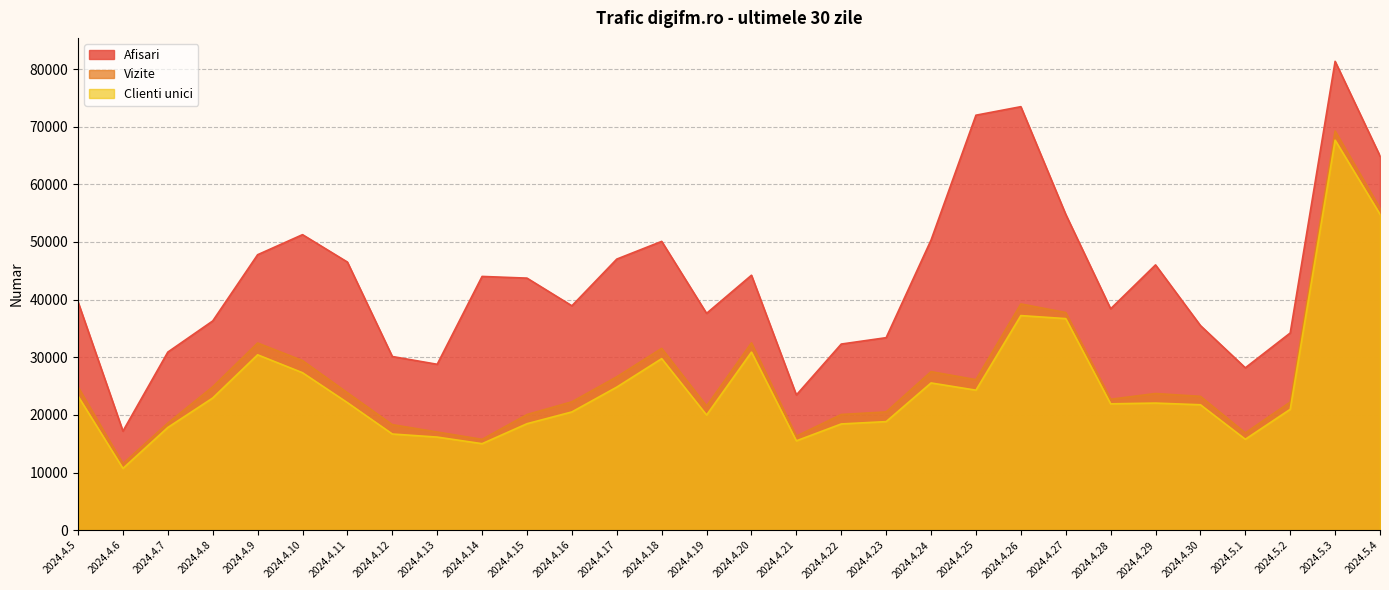

What position from the left is 2024.4.9?

5